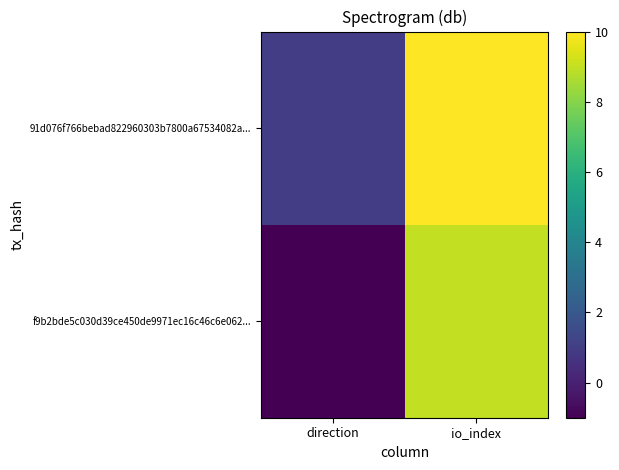

Reading left to right, what are all the values shown in this chart?

f9b2bde5c030d39ce450de9971ec16c46c6e062...: direction=-1	io_index=9
91d076f766bebad822960303b7800a67534082a...: direction=1	io_index=10